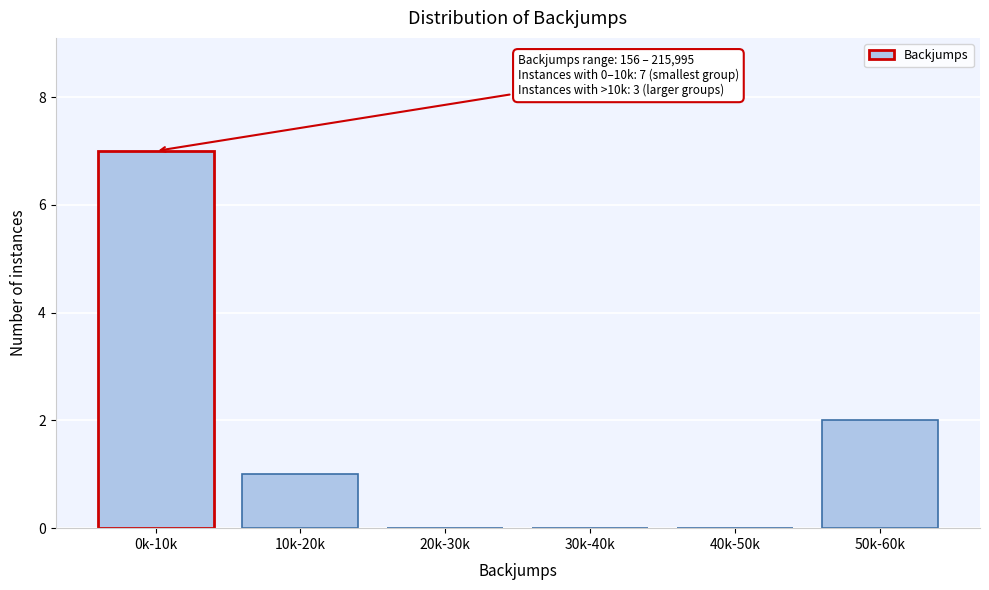

Reading left to right, extract all data points from this chart.

0k-10k=7	10k-20k=1	20k-30k=0	30k-40k=0	40k-50k=0	50k-60k=2